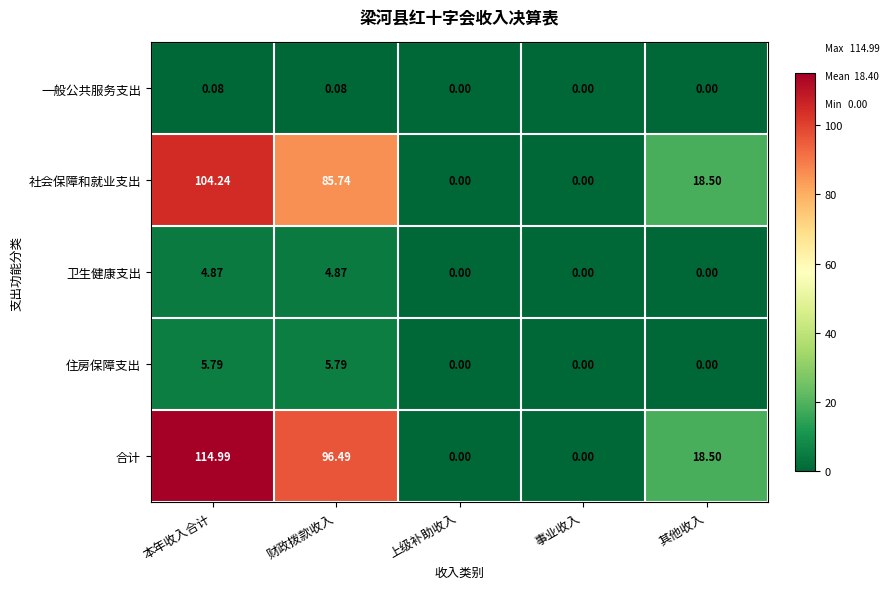

What is the maximum value shown in the chart?

115.0